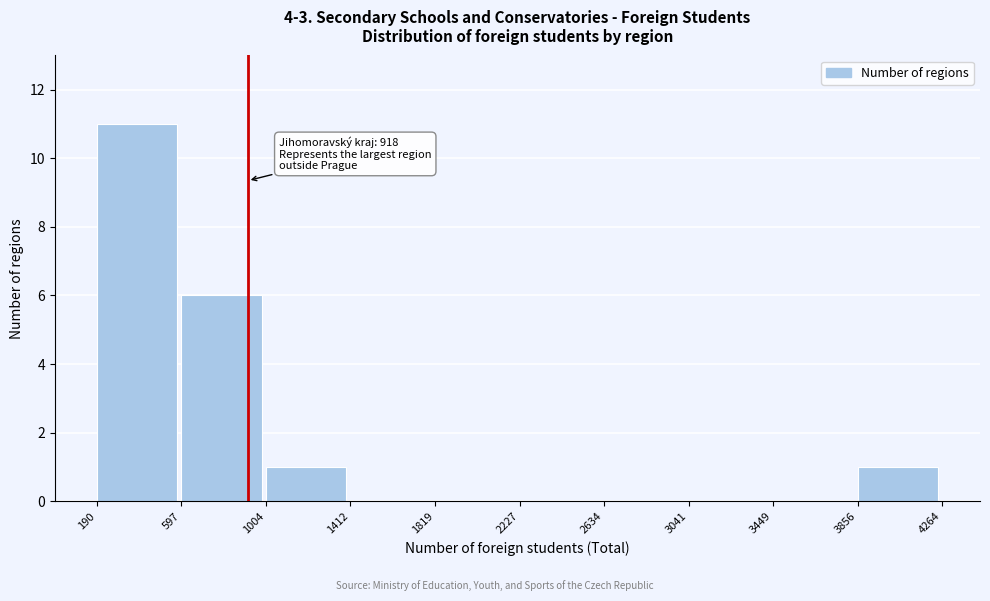

Which range on the x-axis has the tallest bar?

190 to 597